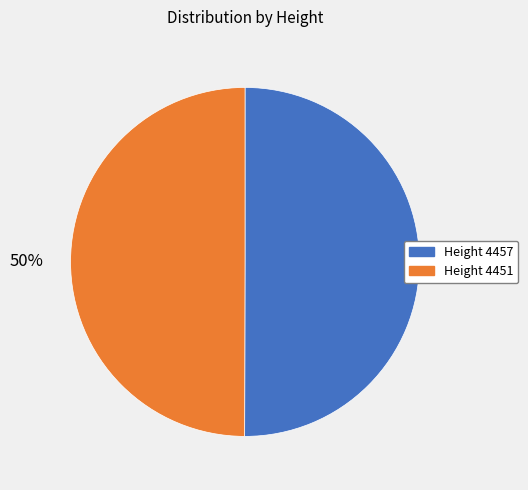

Approximately how many times larger is the value at Height 4451 compared to Height 4457?

1.0